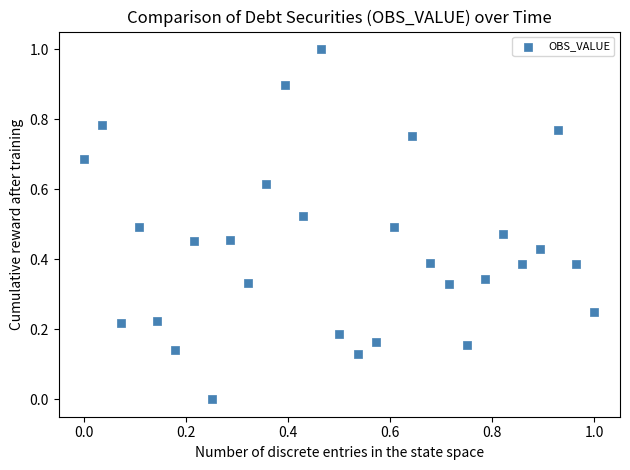

What is the range of X values (max minus min)?

1.0